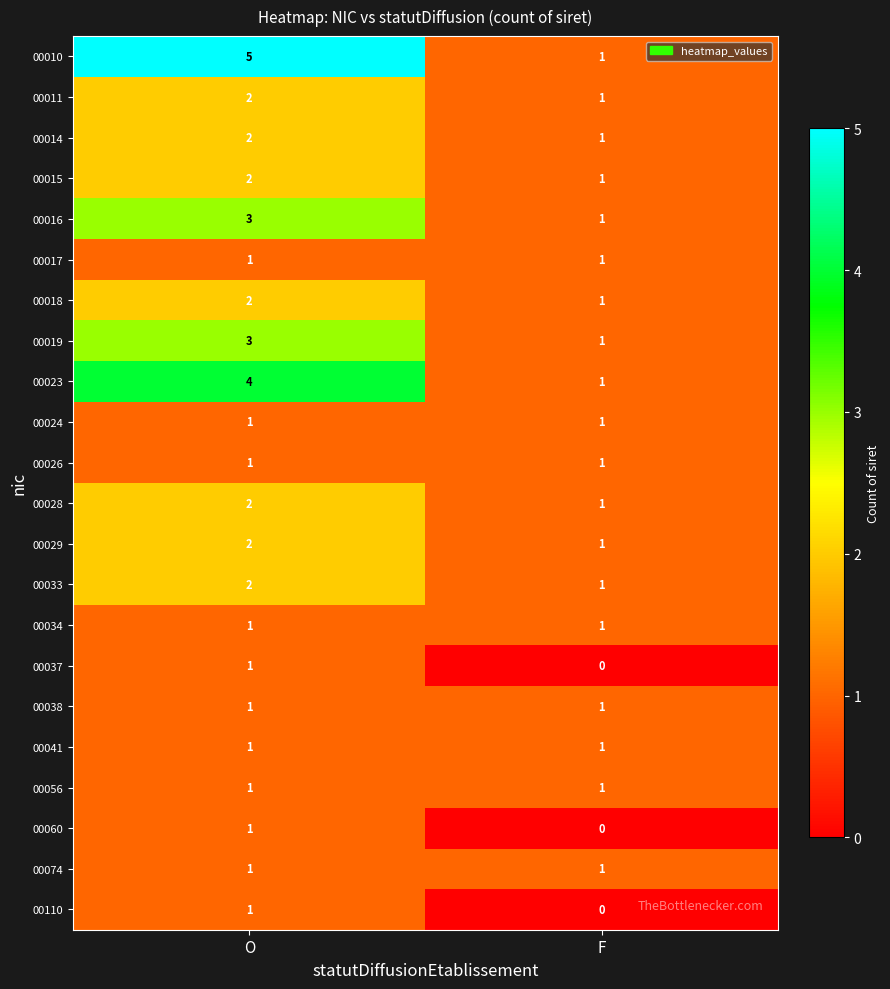

True or false: 00026 has a value of 1 at F.

True